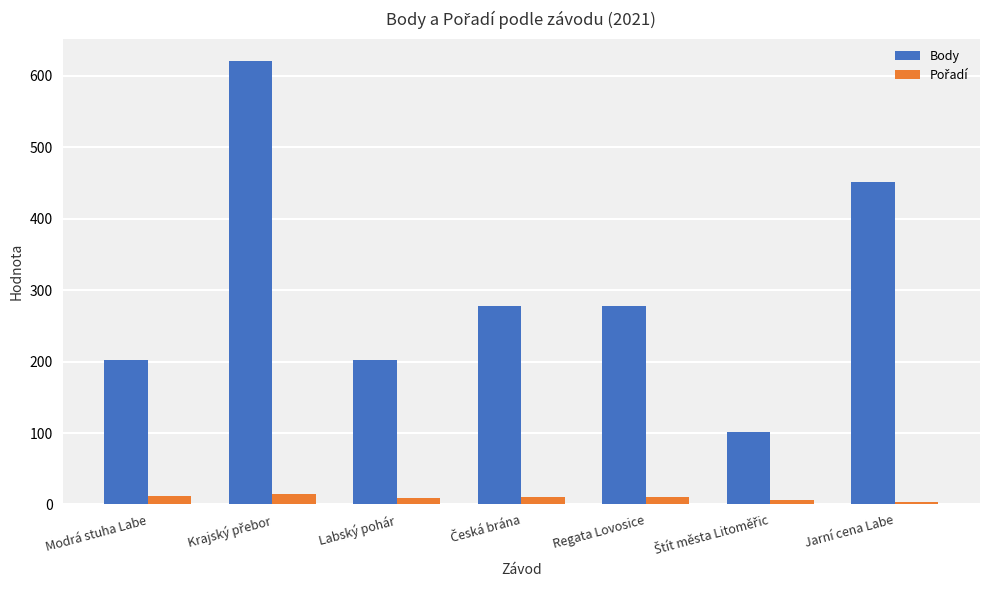

Which series has the widest spread of values?

Body